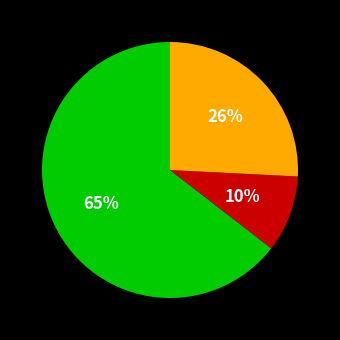

Is there any slice that represents more than half of the pie?

Yes